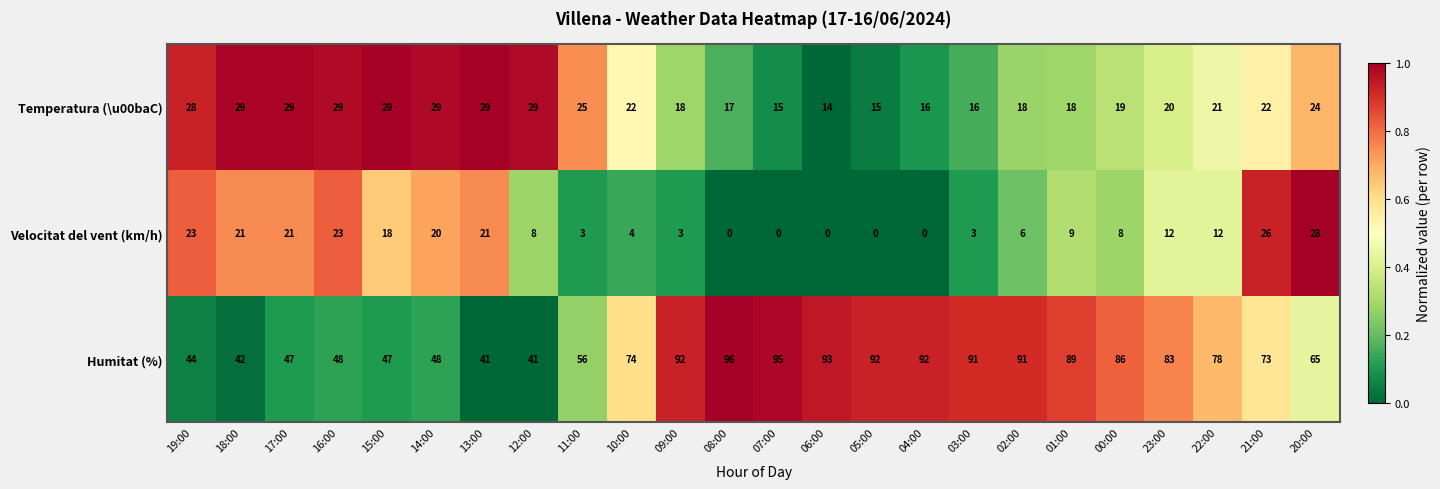

Between 12:00 and 09:00, which series saw the biggest shift?

Humitat (%)